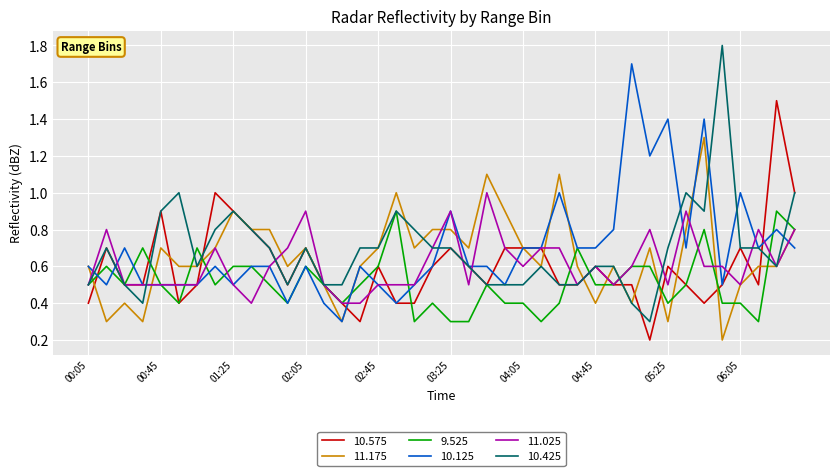

What is the greatest value displayed?

1.8